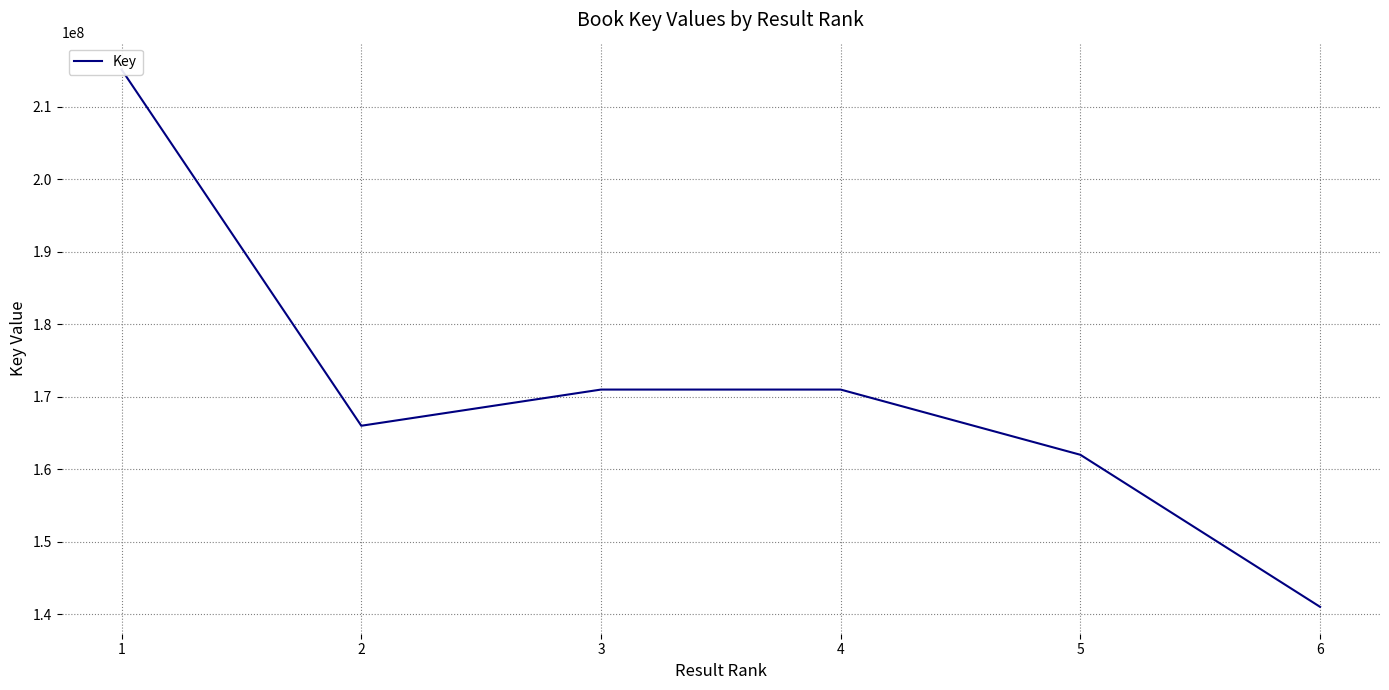

What is the minimum value shown in the chart?

141020954